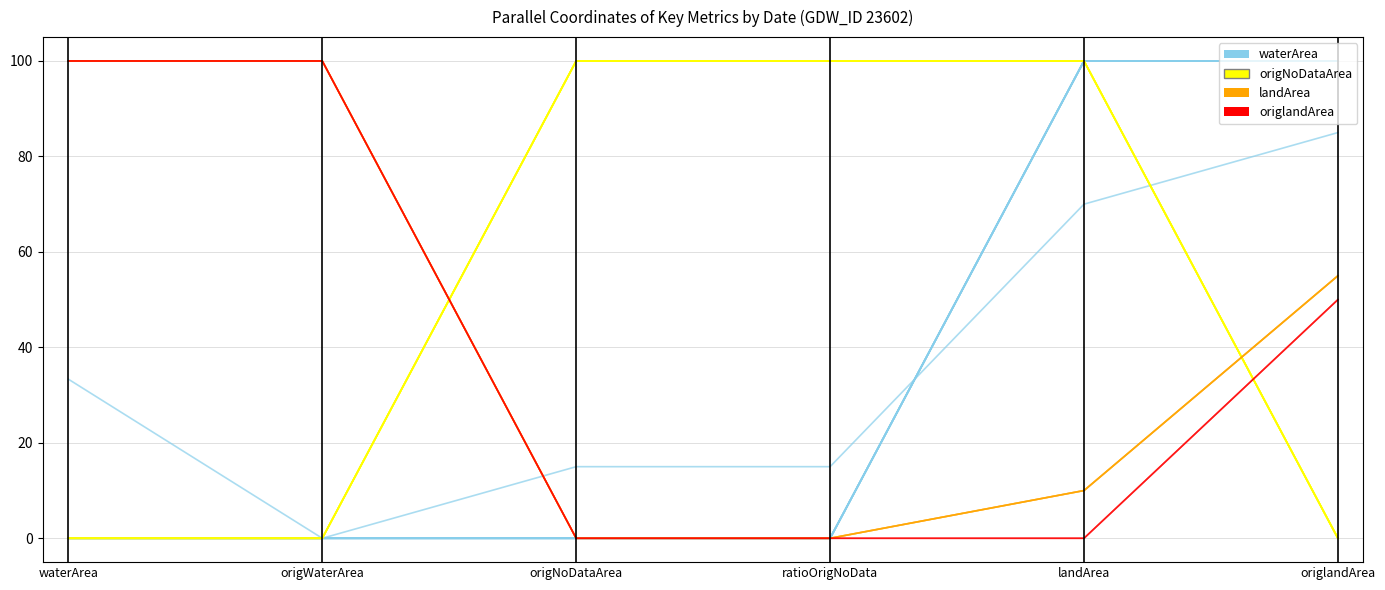

How many positive values does the red series have?

3